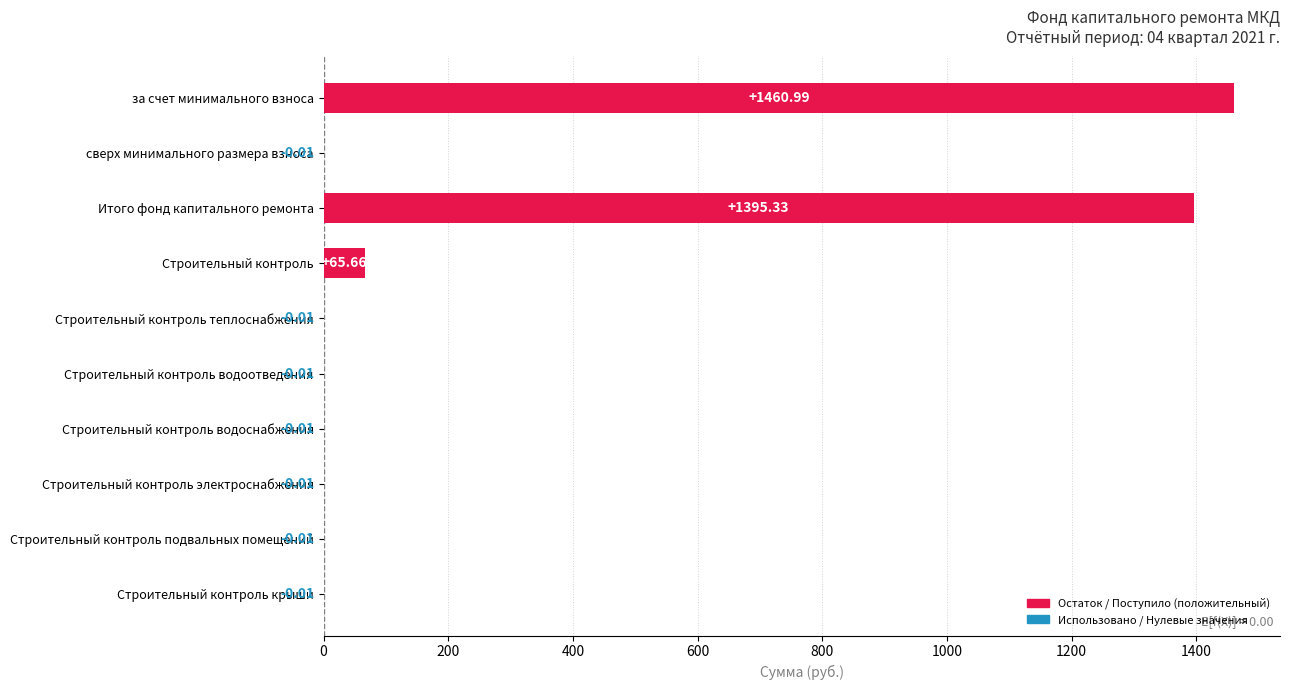

What is the sum of all values?

2921.9